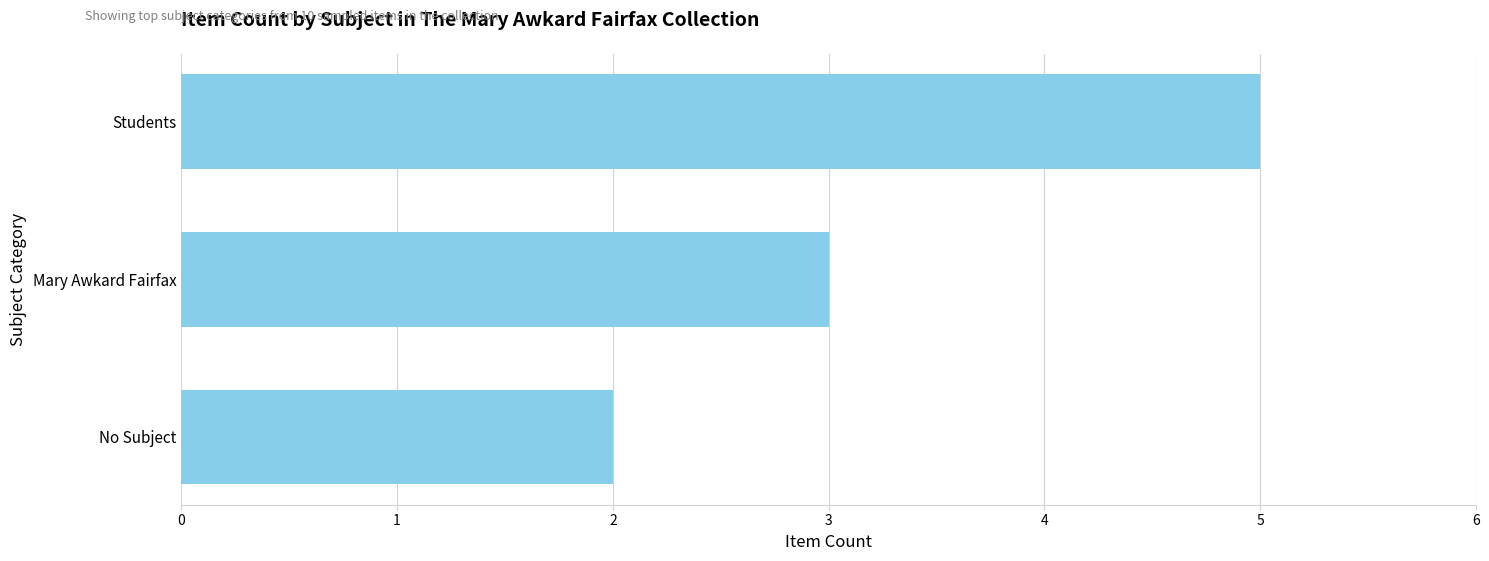

What is the change in value from Mary Awkard Fairfax to Students?

+2